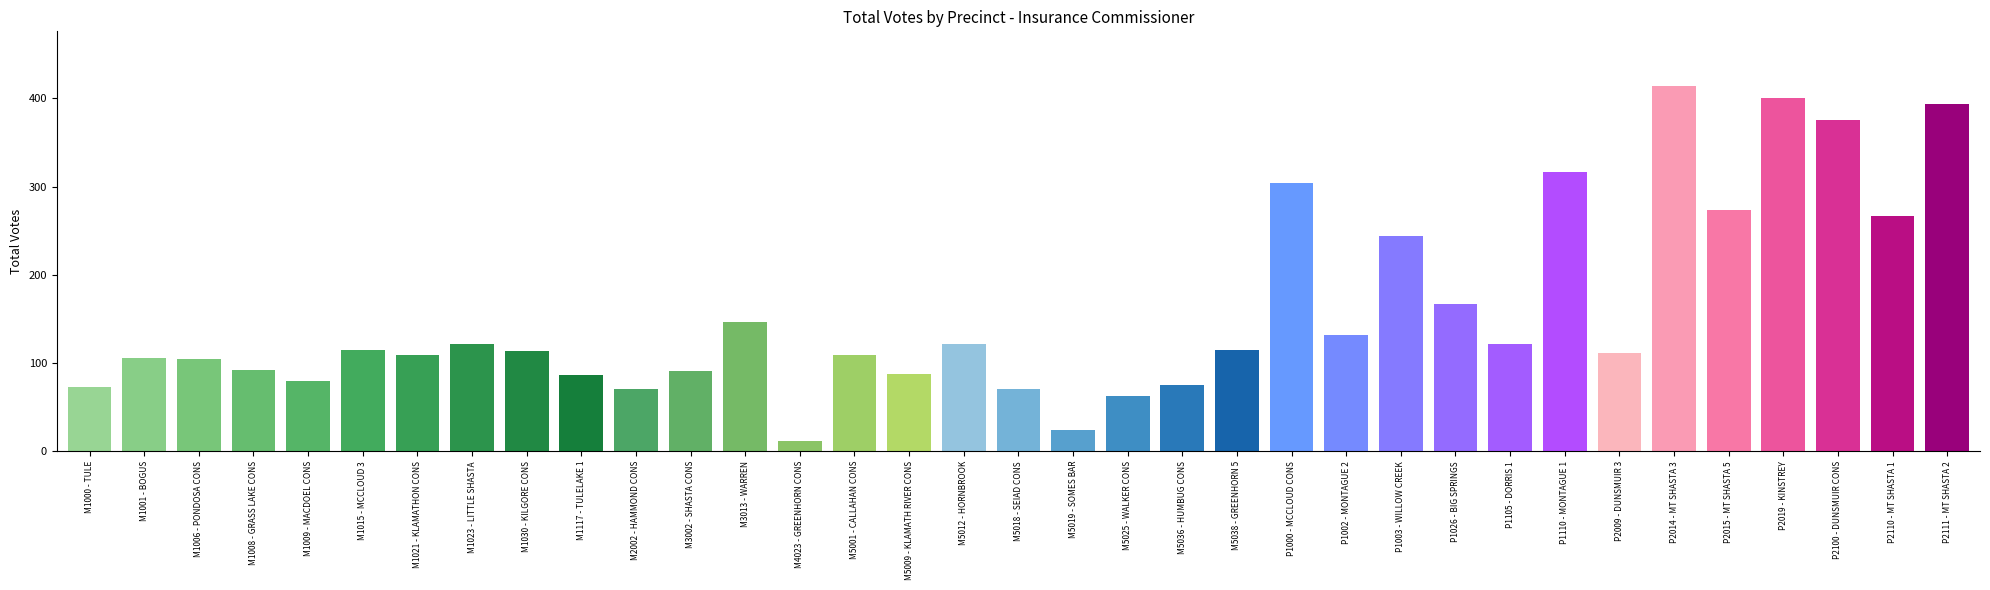

What position from the right is M2002 - HAMMOND CONS?

25